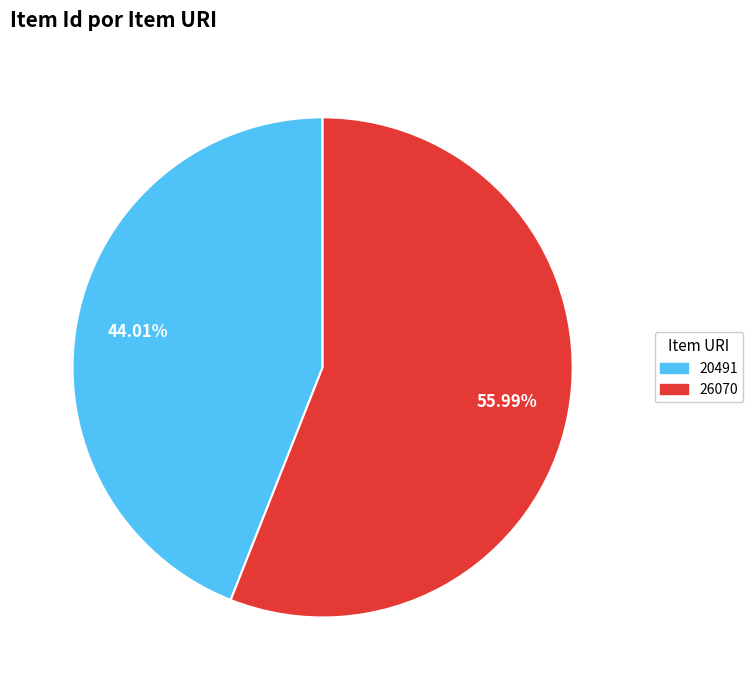

What is the smallest slice in the pie chart?

20491